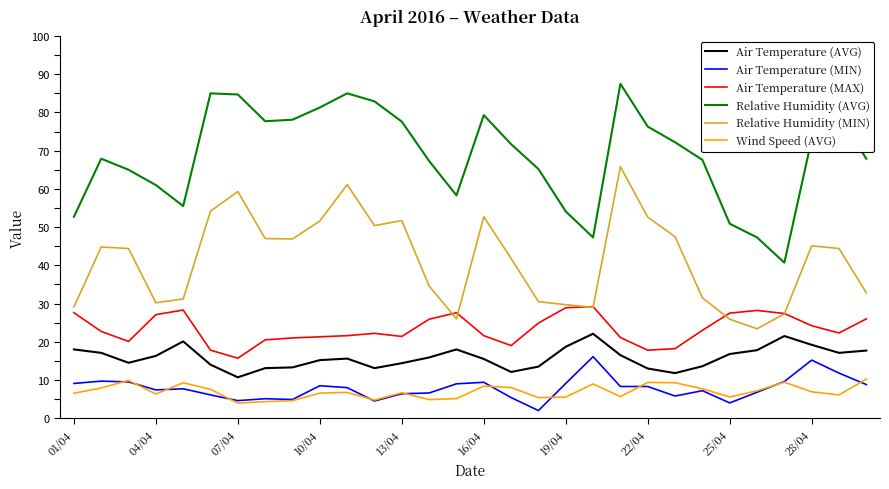

True or false: Air Temperature (AVG) and Relative Humidity (MIN) cross at least once.

False